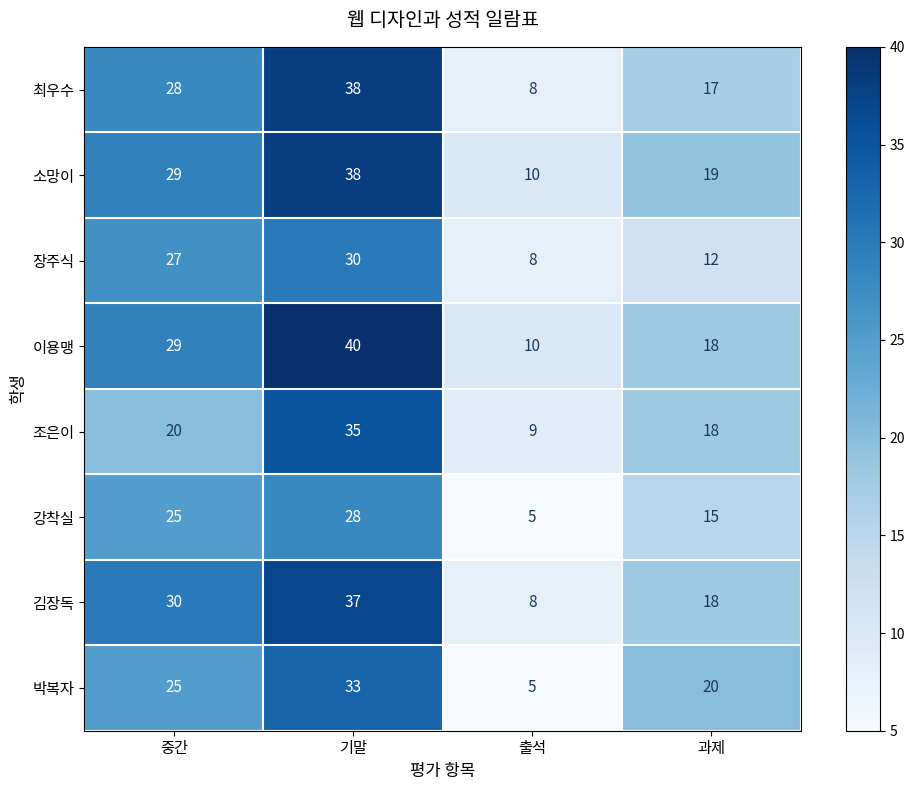

Which series has the largest total across all categories?

이용맹